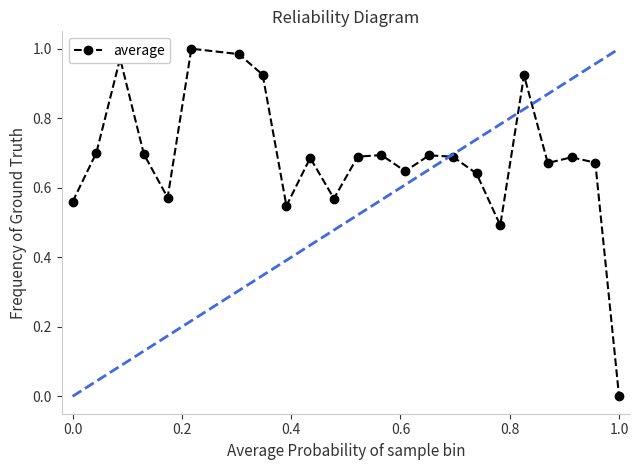

True or false: there are more than 2 points higher than both neighbors.

True